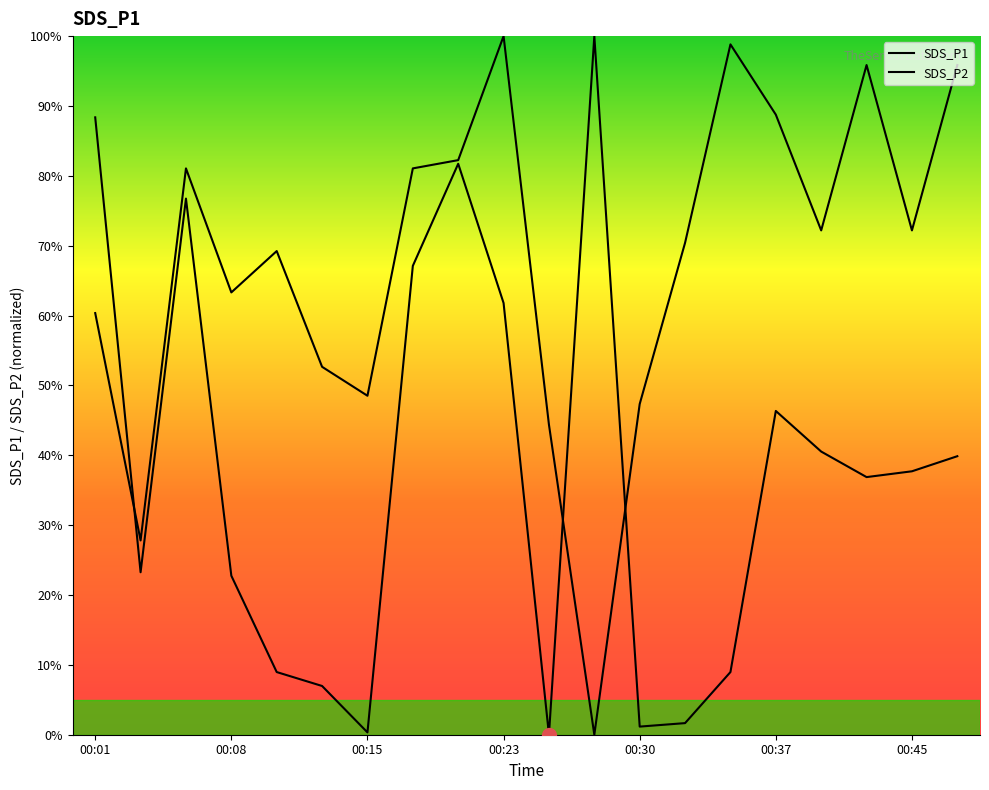

How many data points in SDS_P1 are less than 37?

10